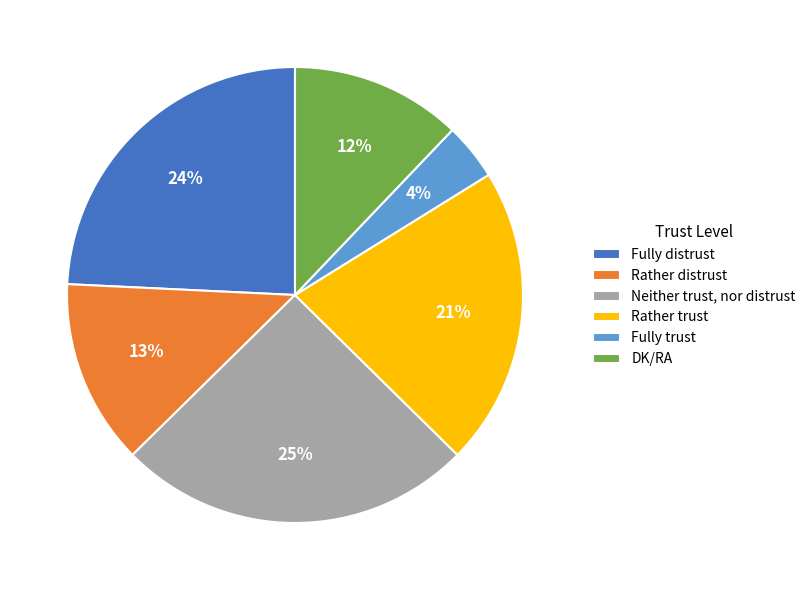

Is the sum of Rather trust and DK/RA greater than half?

No